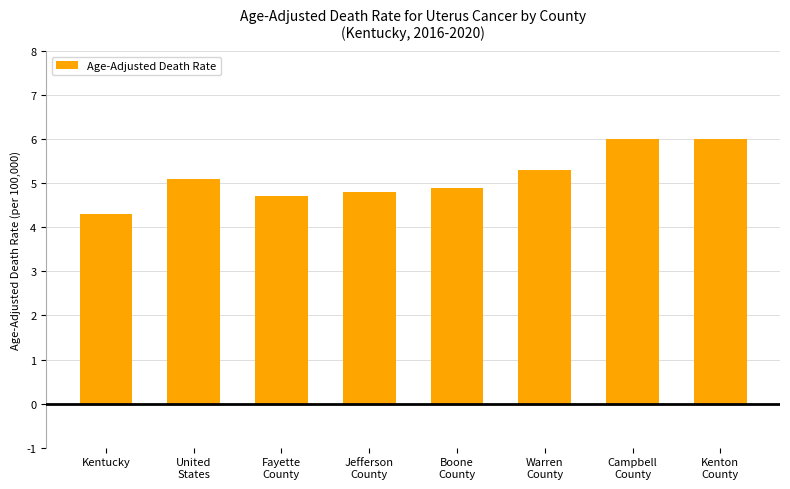

What is the value of the 8th bar from the left?

6.0